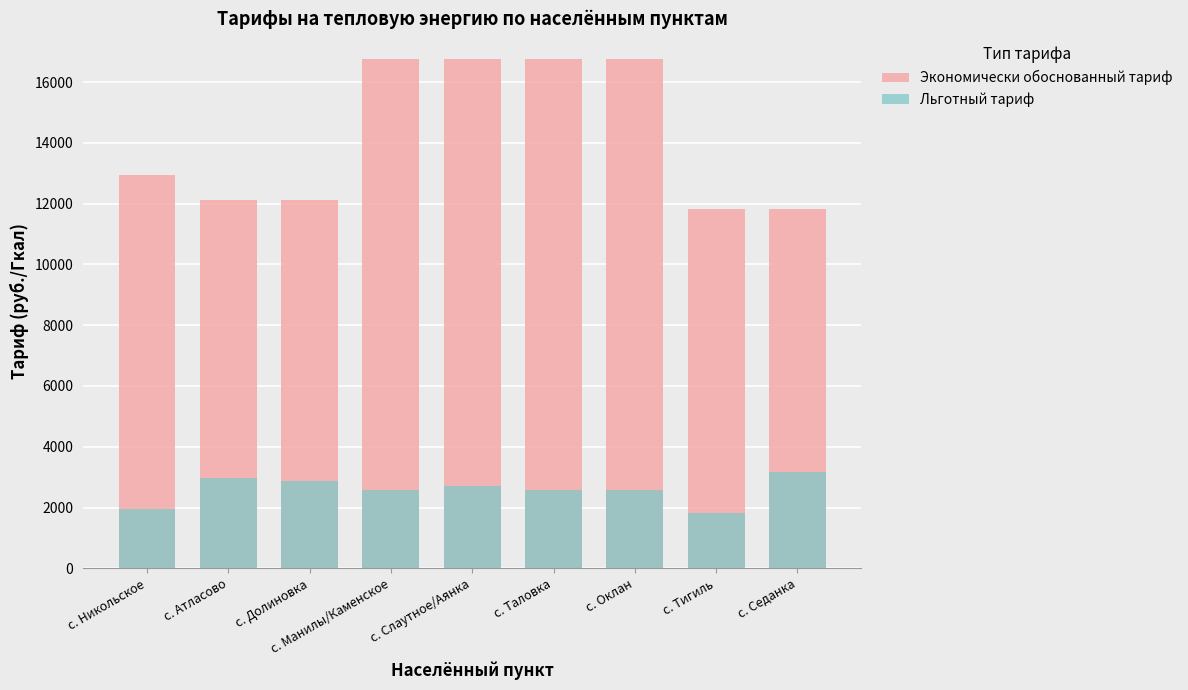

What is the spread (max minus min) of values at с. Оклан?

14185.9